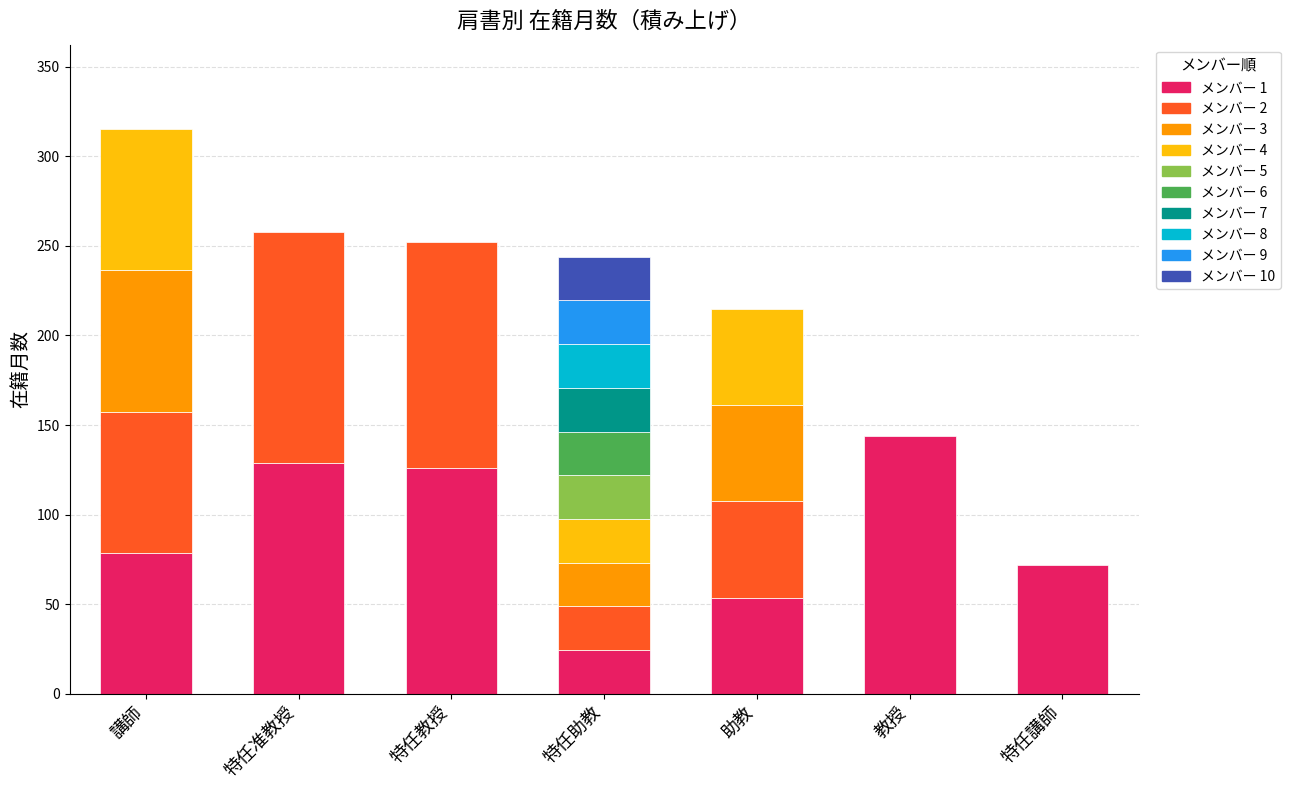

Does the chart contain stacked bars?

No